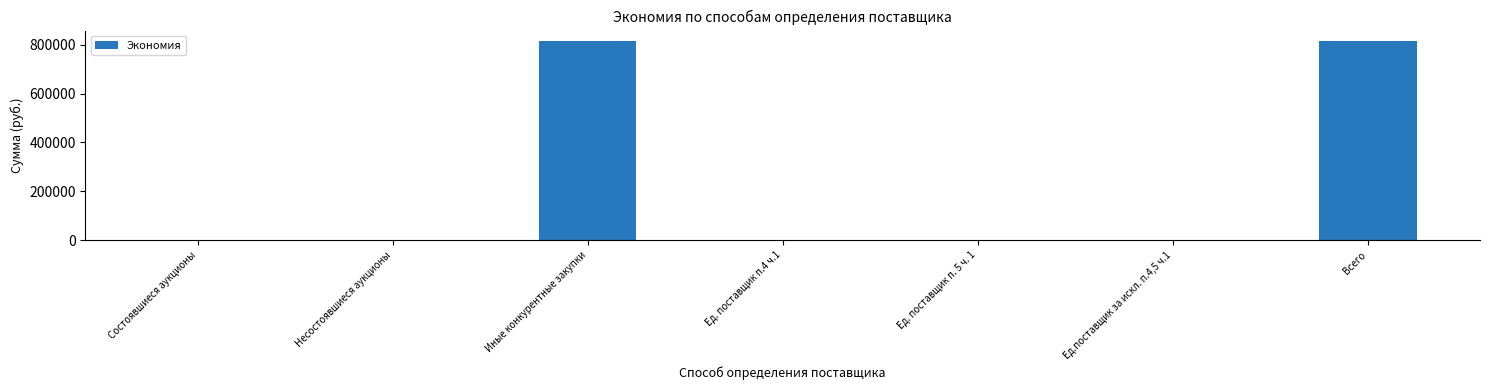

What is the sum of the values at Иные конкурентные закупки and Всего?

1635844.2